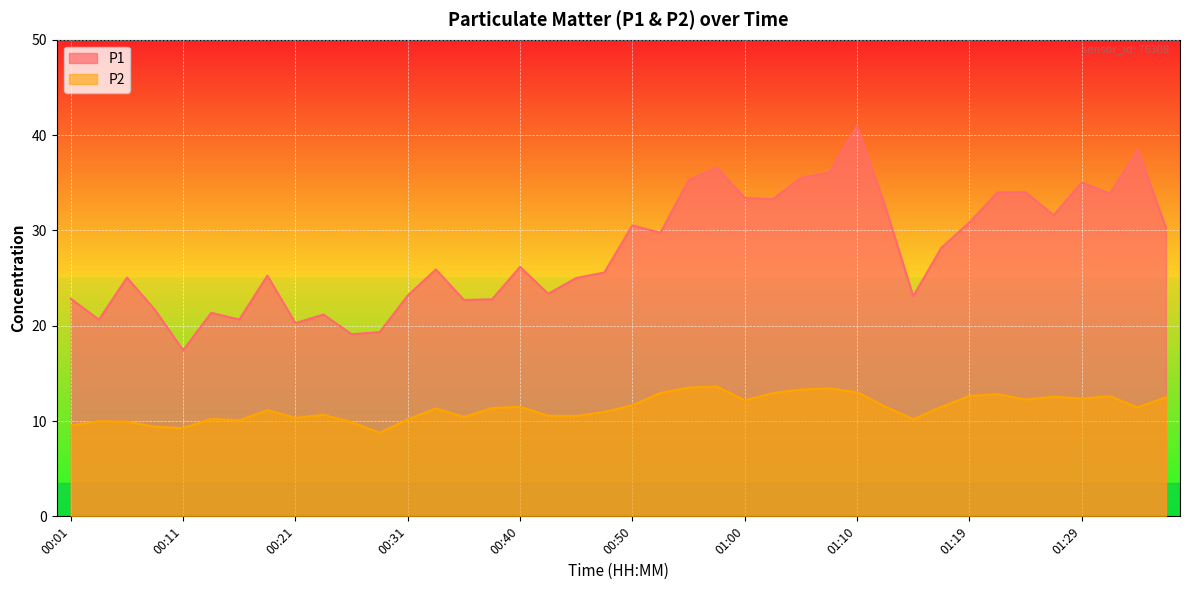

What is the total value across all series at 01:24?

46.2